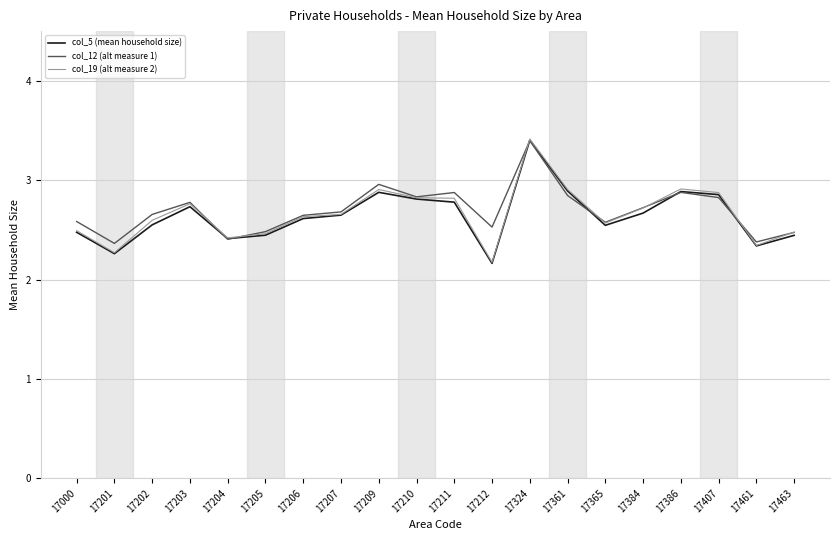

Which series has the widest spread of values?

col_19 (alt measure 2)